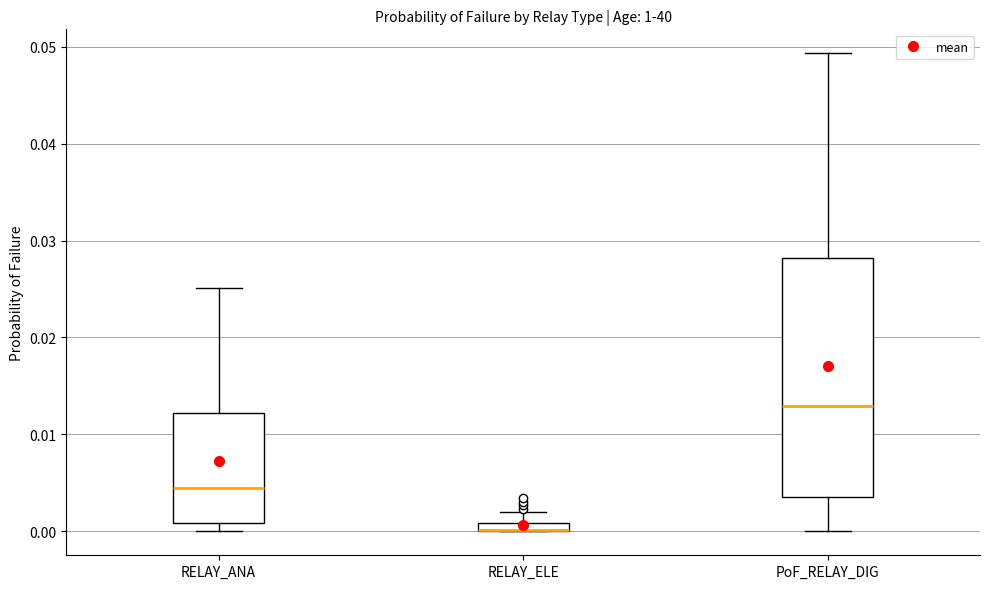

Which box is the tallest, from its lower edge to its upper edge?

PoF_RELAY_DIG